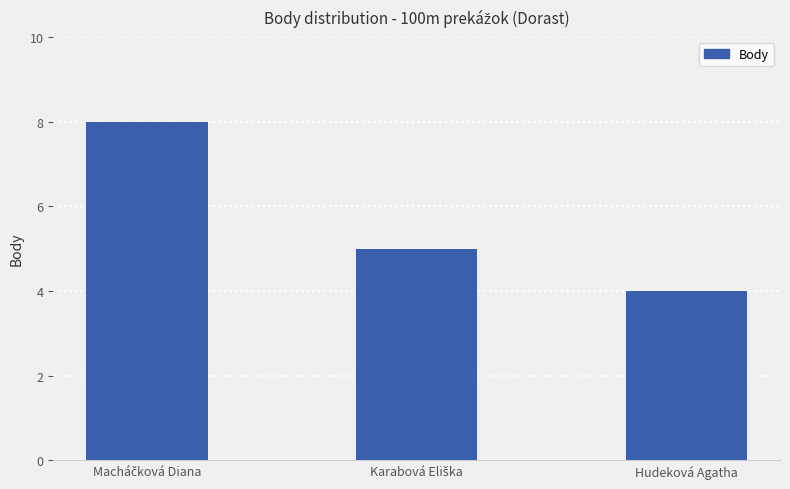

What is the minimum value shown in the chart?

4